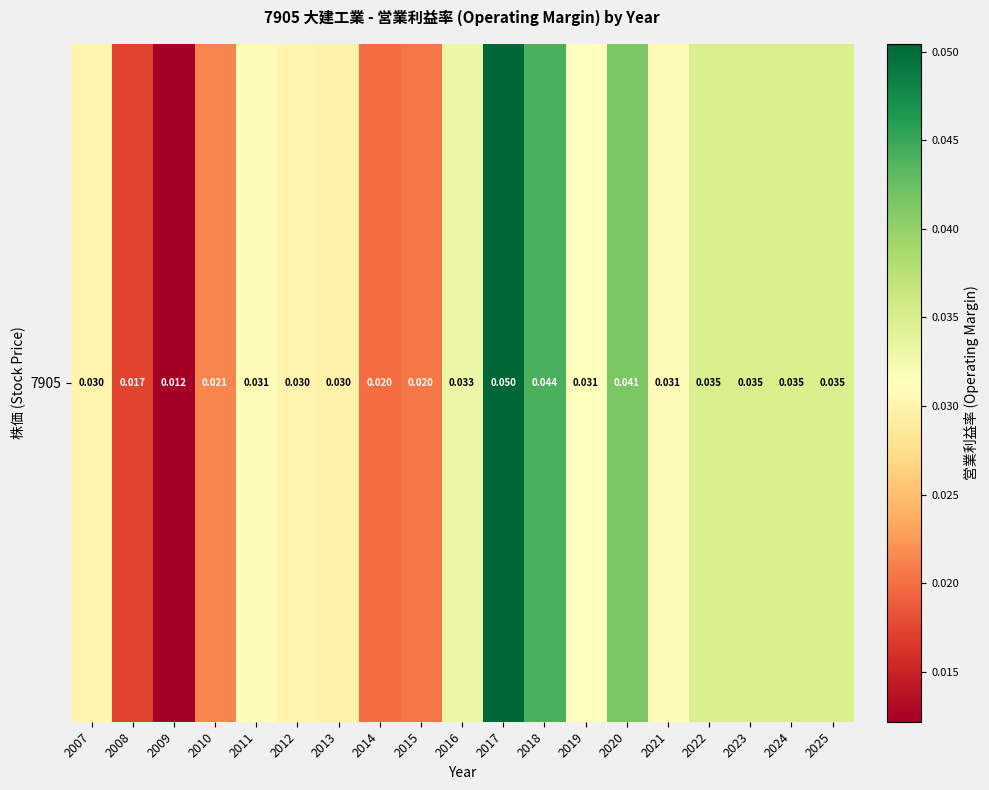

The chart shows a value of 0.0 at 2021. True or false?

True